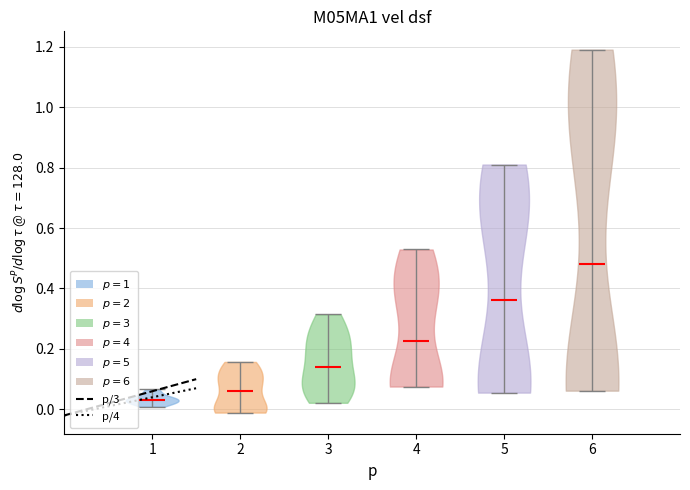

What is the lowest point the violin at x = 4 reaches on the y-axis? The values are not printed on the chart, so give them approximately, as read against the axis.

0.08